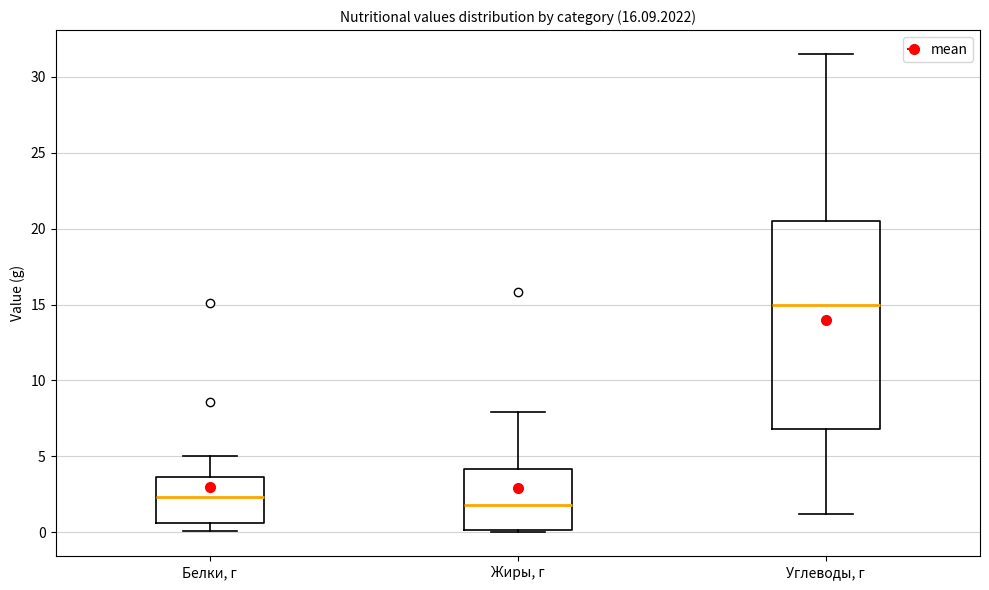

Comparing the boxes themselves (not the whiskers), which one is the tallest?

Углеводы, г